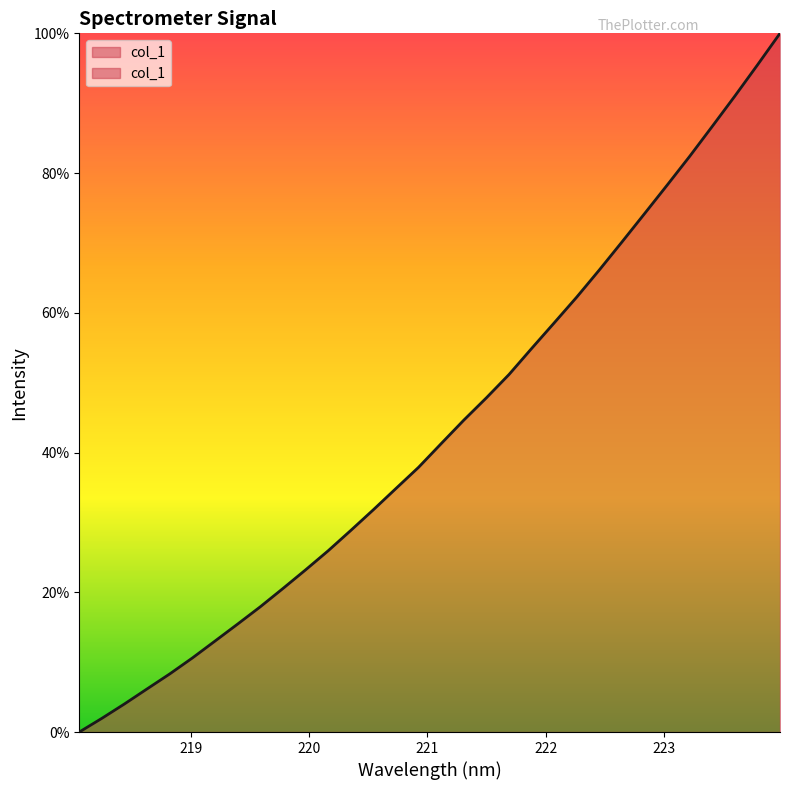

What is the sum of the values at 219.0156 and 223.9802?

110.6